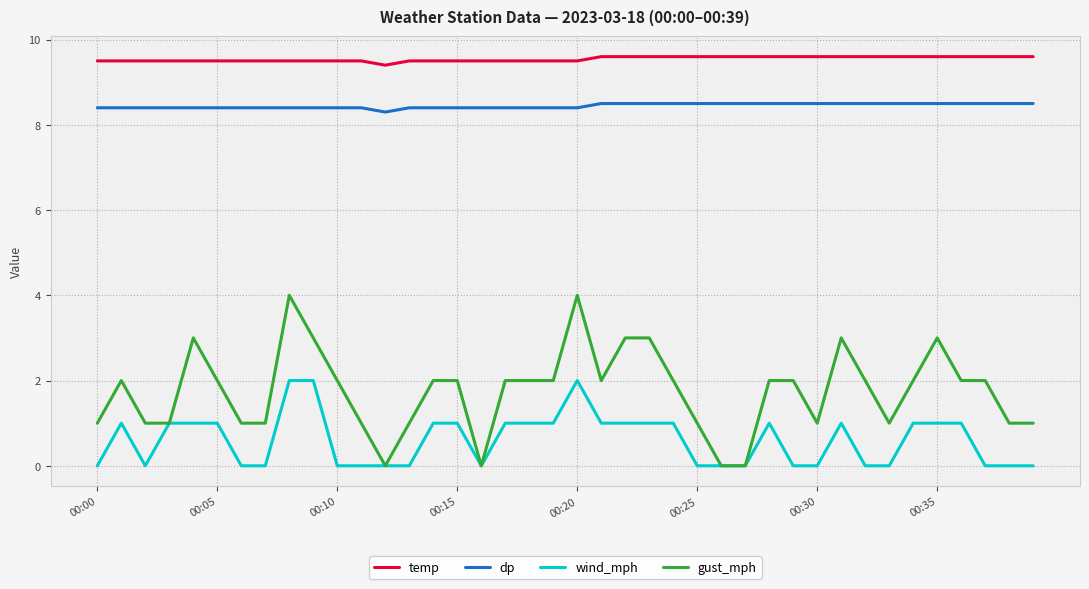

Which series has the widest spread of values?

gust_mph